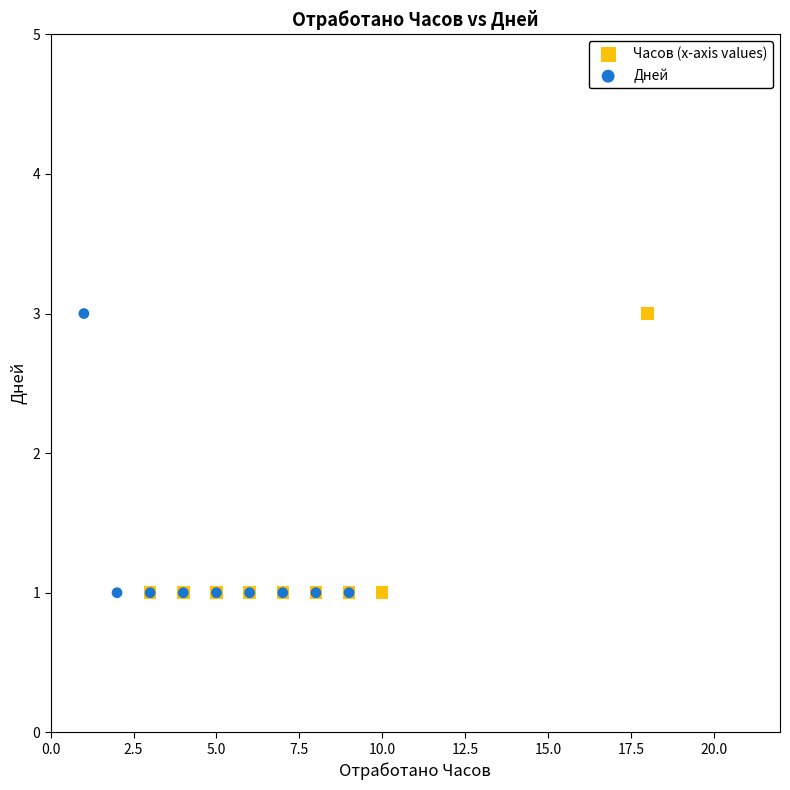

What are all the series names shown in the legend?

Часов (x-axis values), Дней